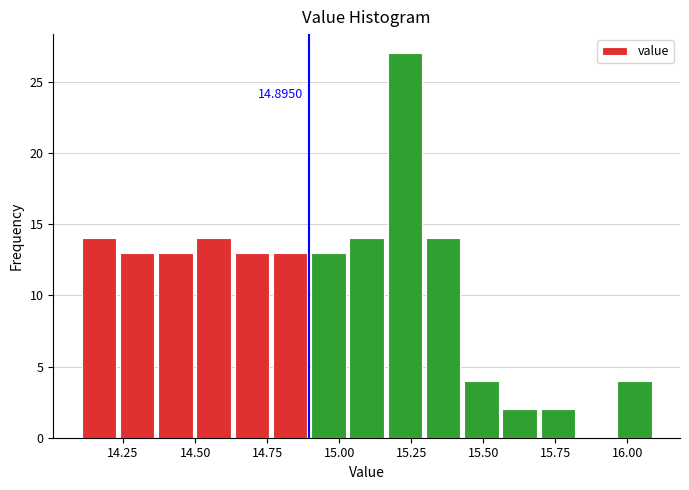

Around what value on the x-axis is the tallest bar? Give the approximate position of its centre, as read against the axis.

15.25